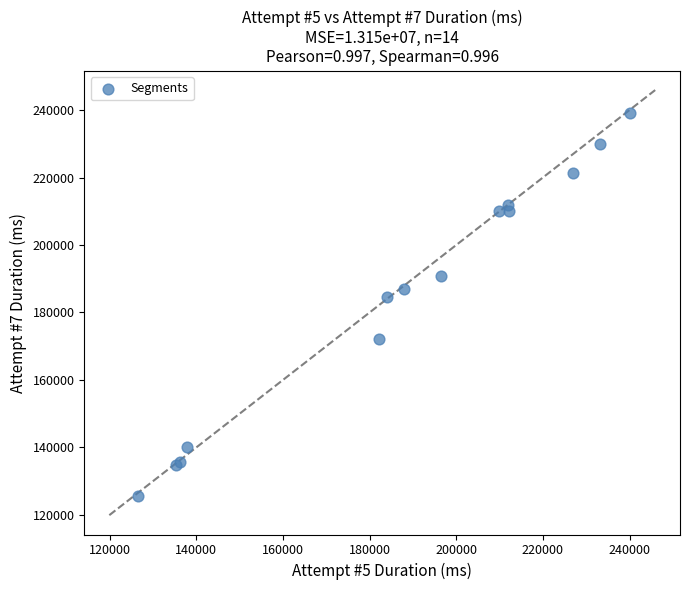

What Y value in the scatter plot is closest to 182336?

184464